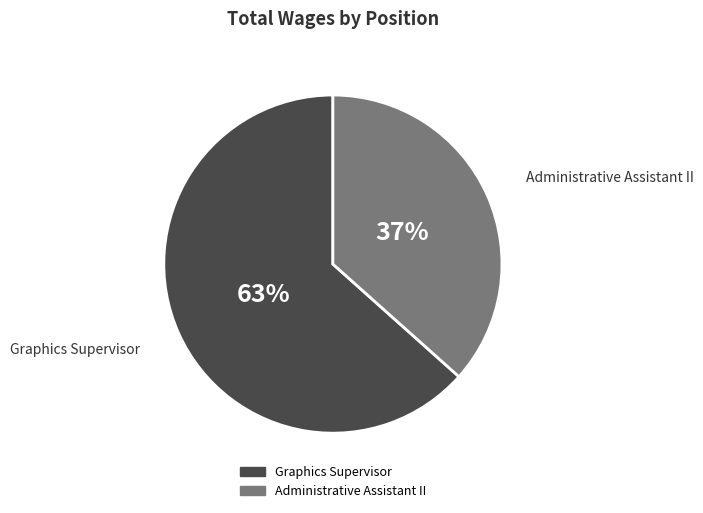

Which category has the smallest portion of the pie?

Administrative Assistant II